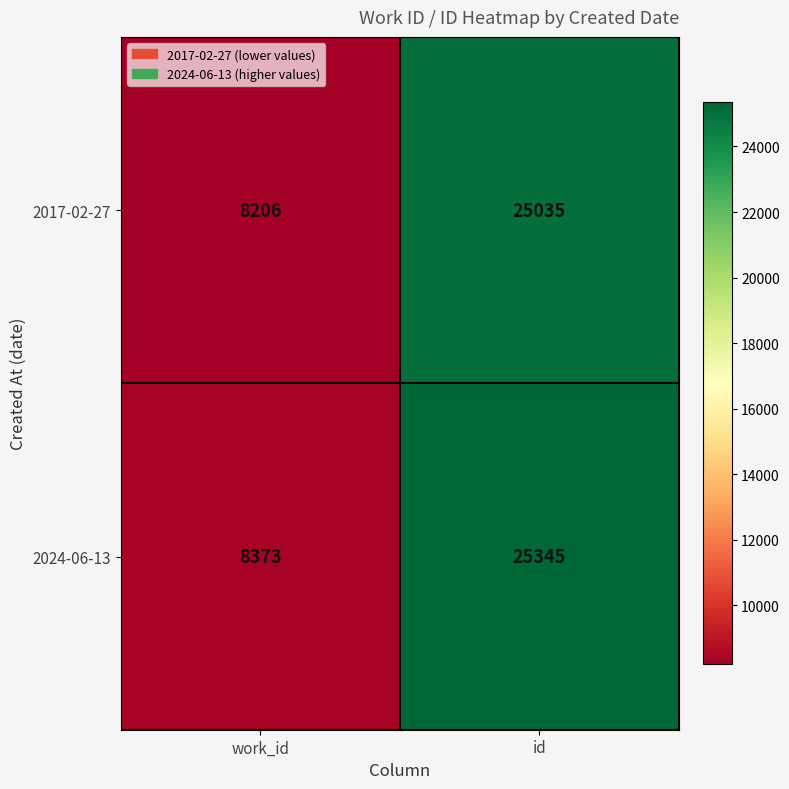

What is the sum of the 2017-02-27 values at id and work_id?

33241